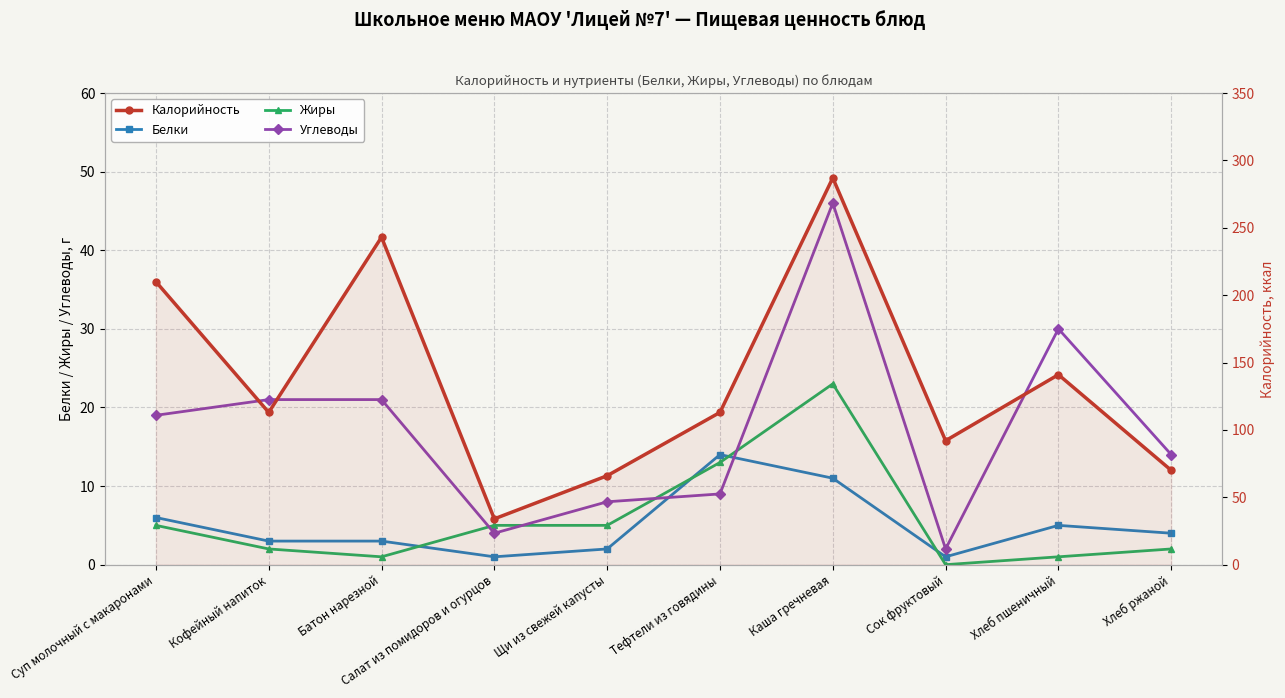

What is the difference between the Углеводы values at Тефтели из говядины and Батон нарезной?

12